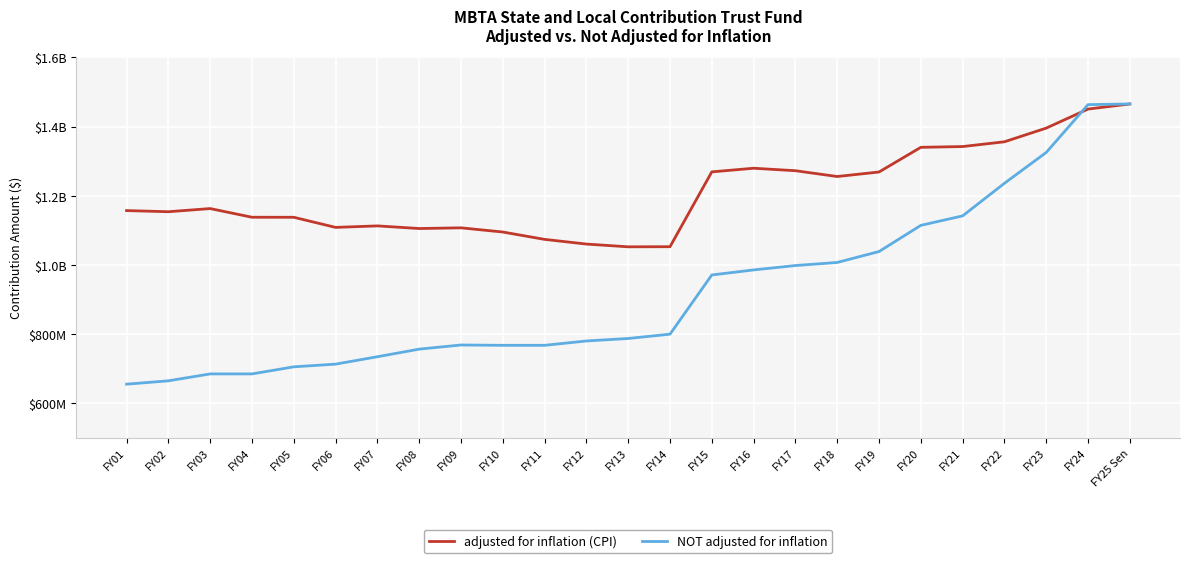

At which label does adjusted for inflation (CPI) first exceed 1156894102?

FY03